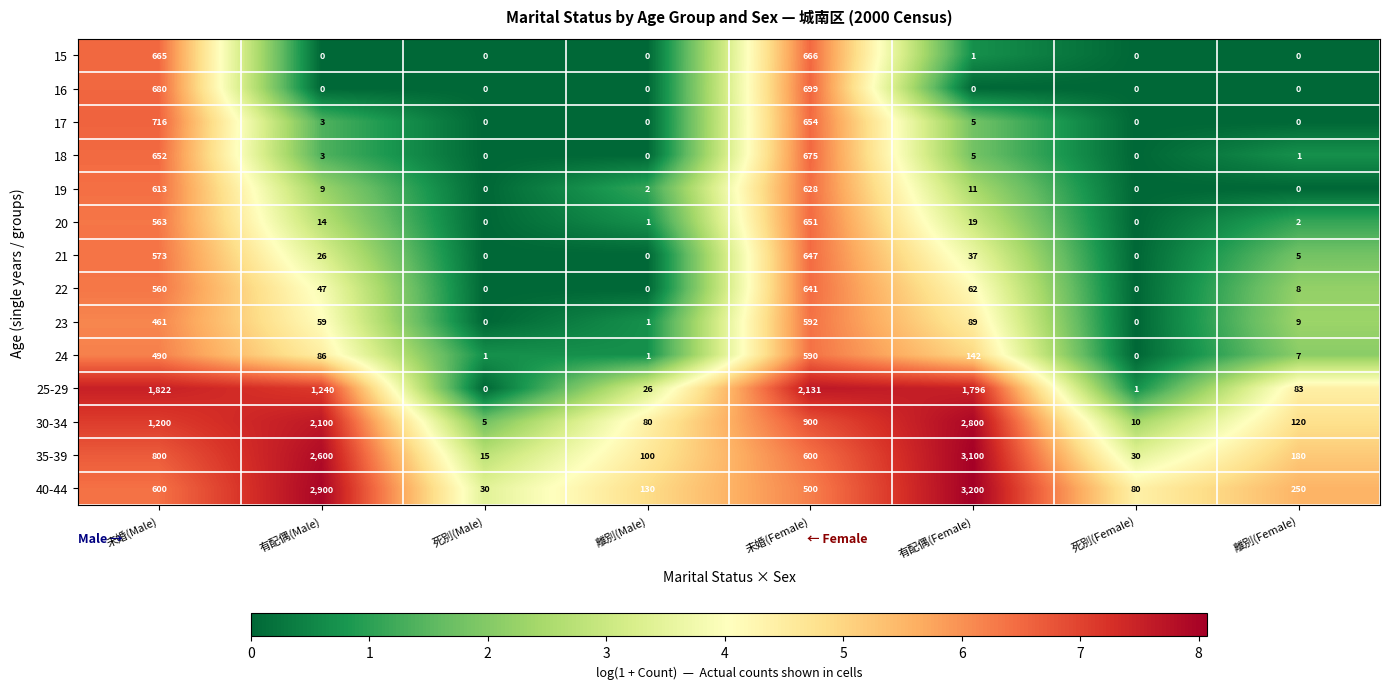

Where is 30-34 nearest to the value 1402?

未婚(Male)